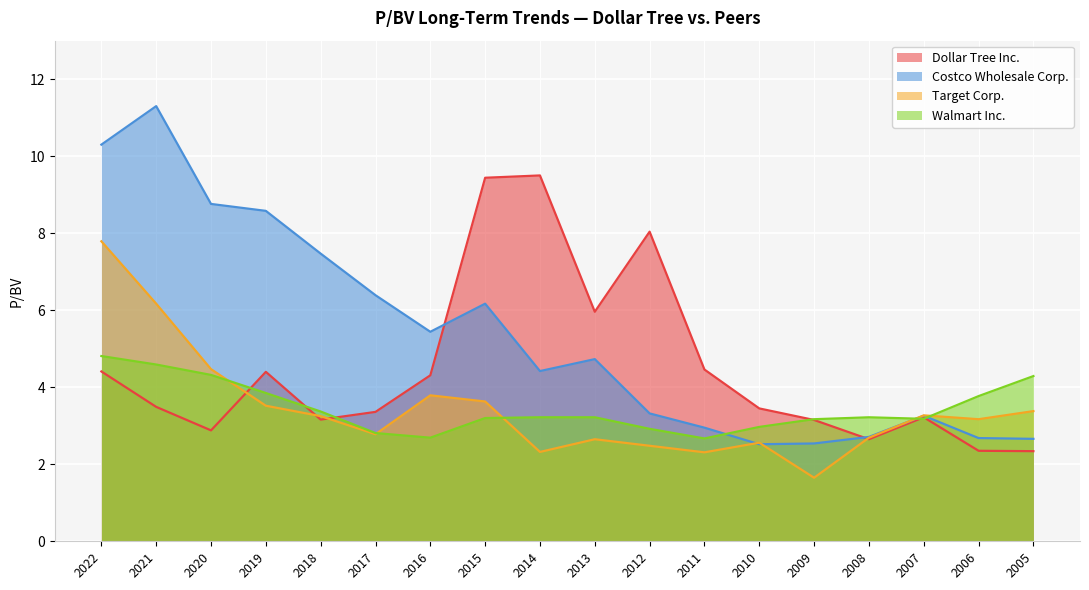

Where is the first local maximum for Target Corp.?

2016